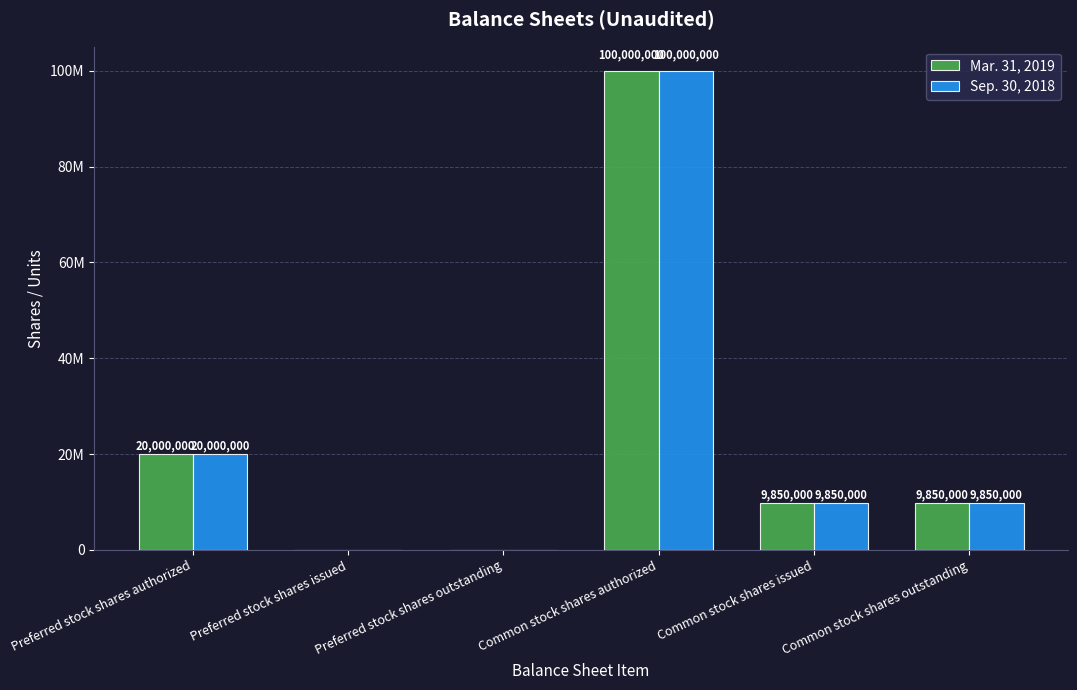

Are the bars grouped side by side (vs. stacked)?

Yes